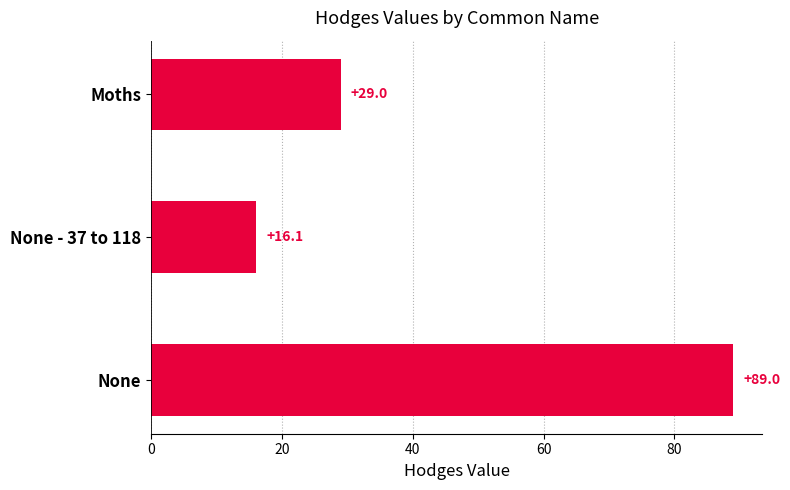

What is the sum of all values?

134.1